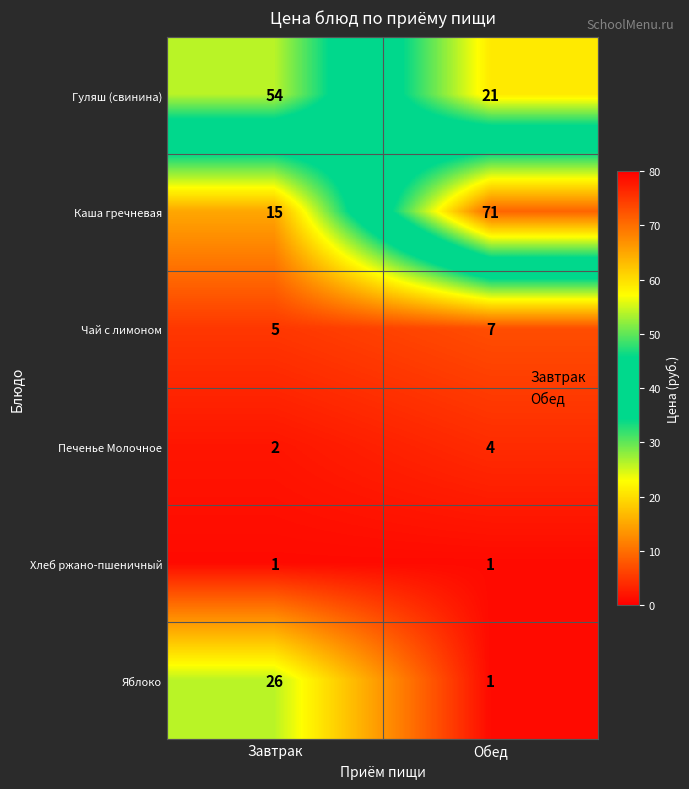

Is it true that Хлеб ржано-пшеничный equals 1 at Завтрак?

True